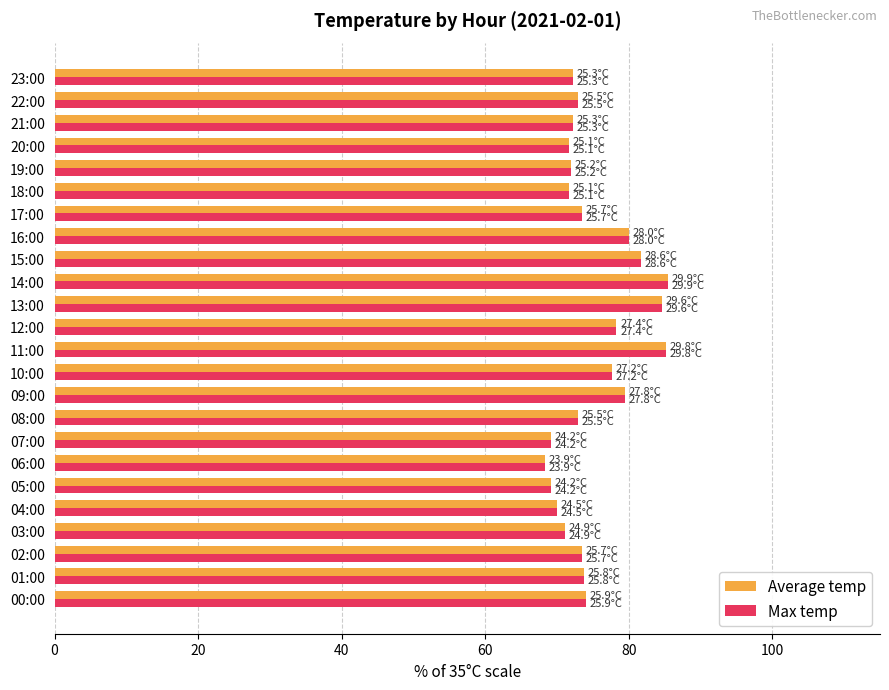

Is it true that Average temp equals 85.4 at 14:00?

True